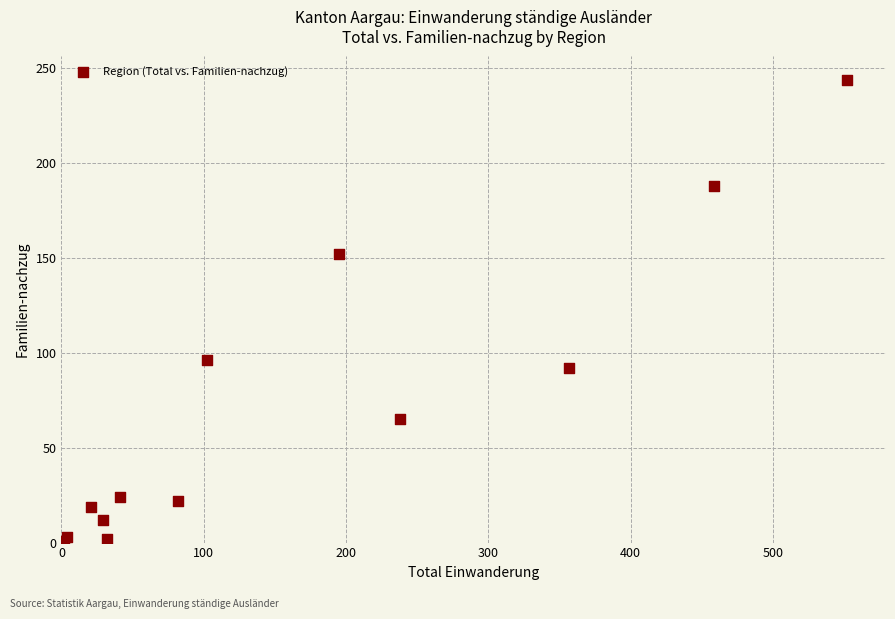

What Y value in the scatter plot is closest to 122?

96